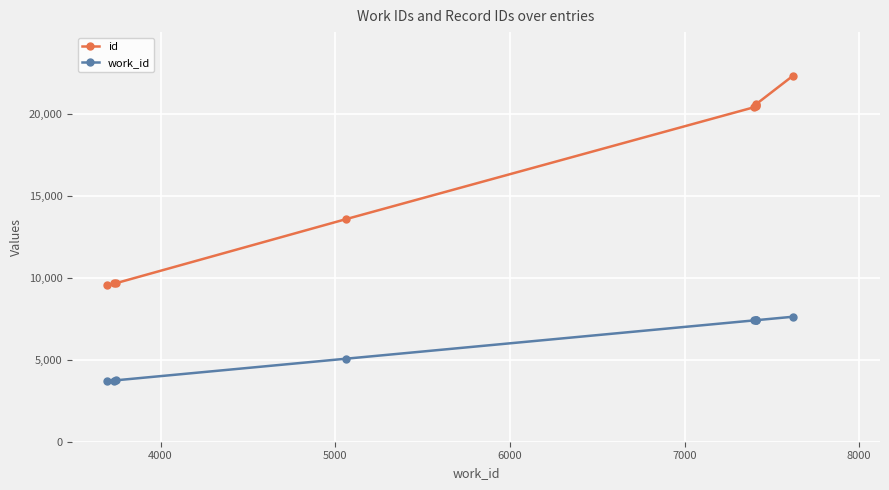

At how many categories does at least one series exceed 16494?

5